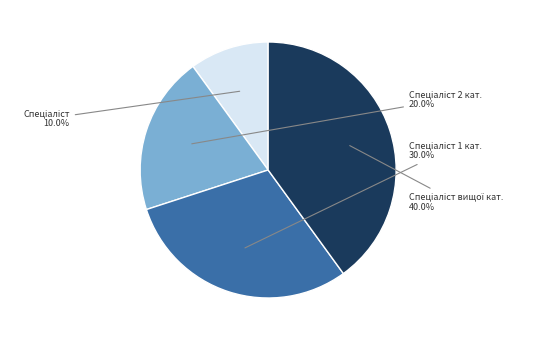

To the nearest percent, what is the difference between the largest and smallest slice percentages?

30%